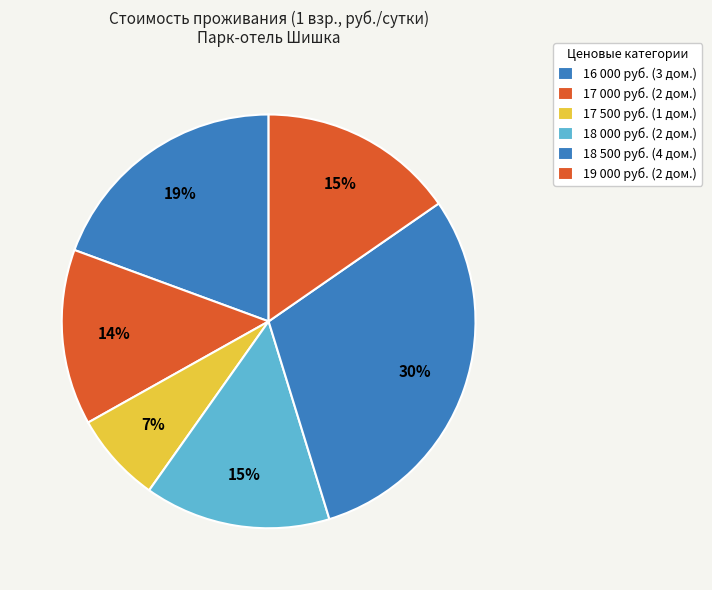

To the nearest percent, what is the average slice percentage?

17%